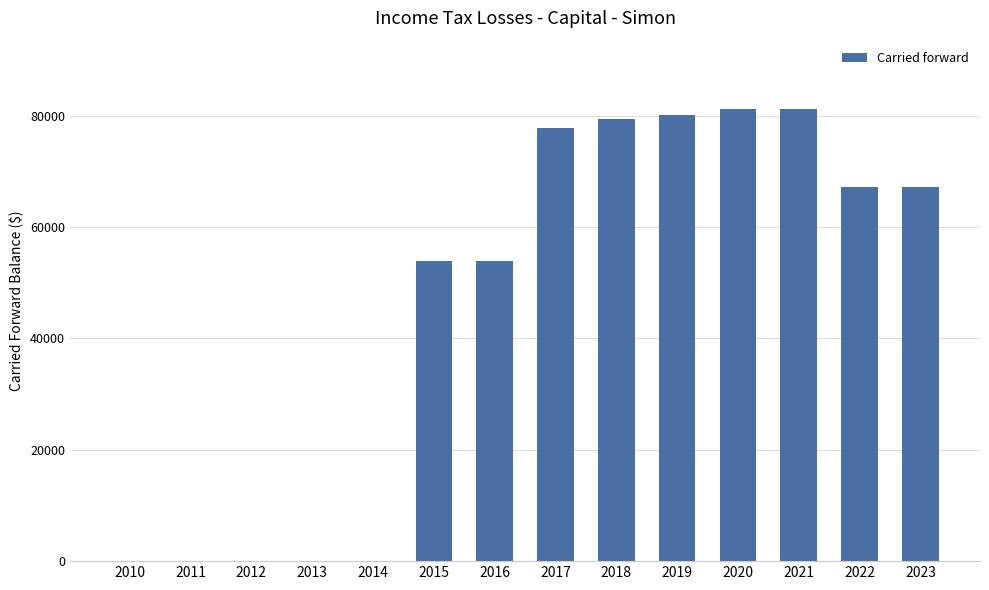

How many series are shown in this chart?

1